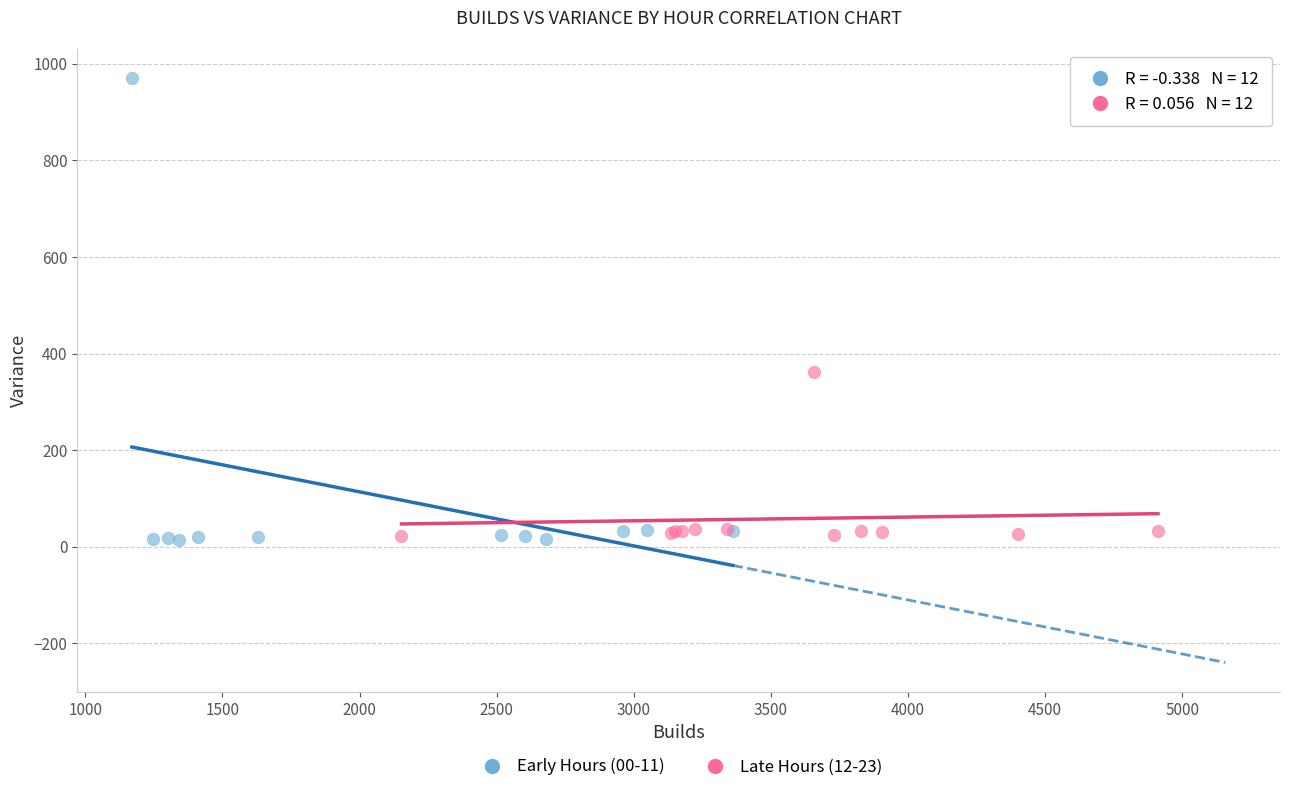

Which series has the largest Y range (max minus min)?

Early Hours (00-11)